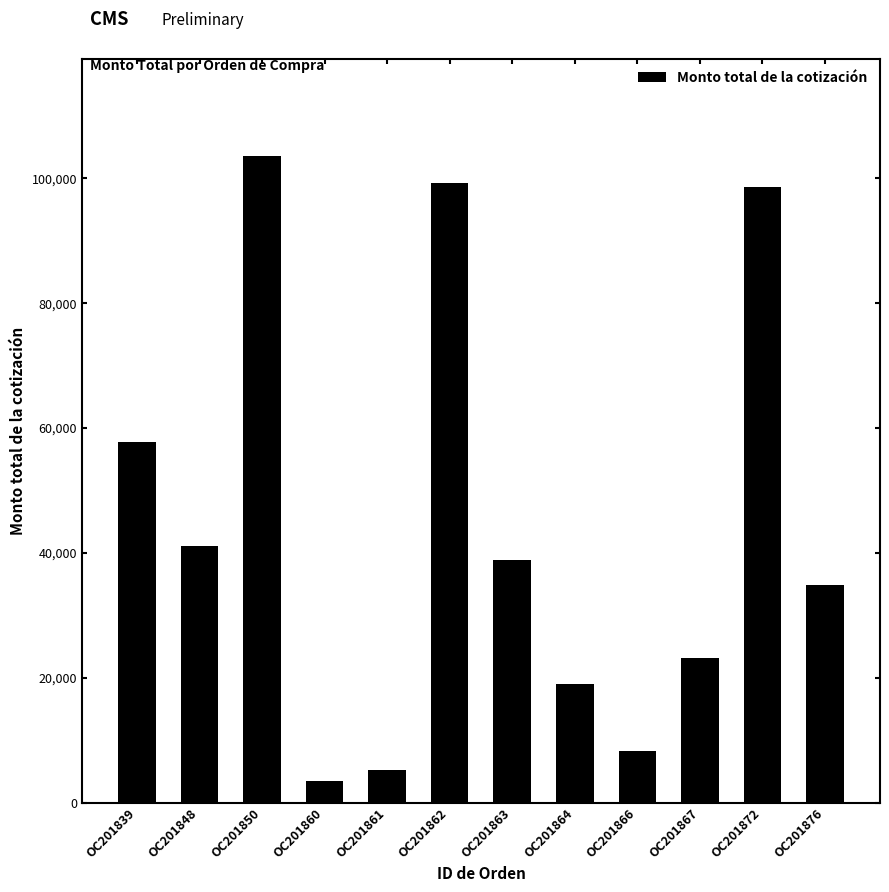

Count the number of categories in the chart.

12